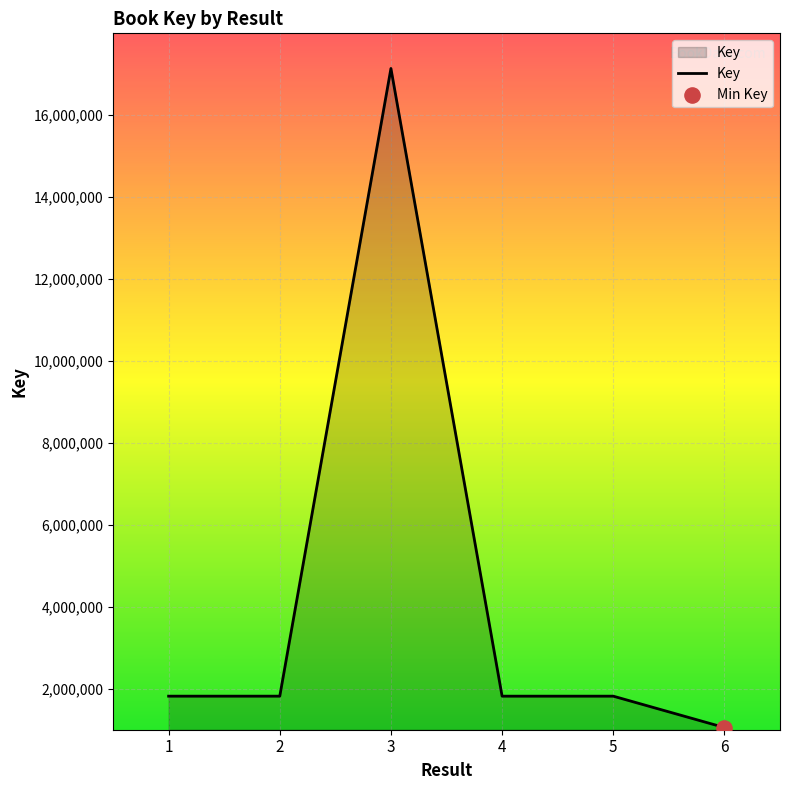

Which has a higher value, 6 or 2?

2